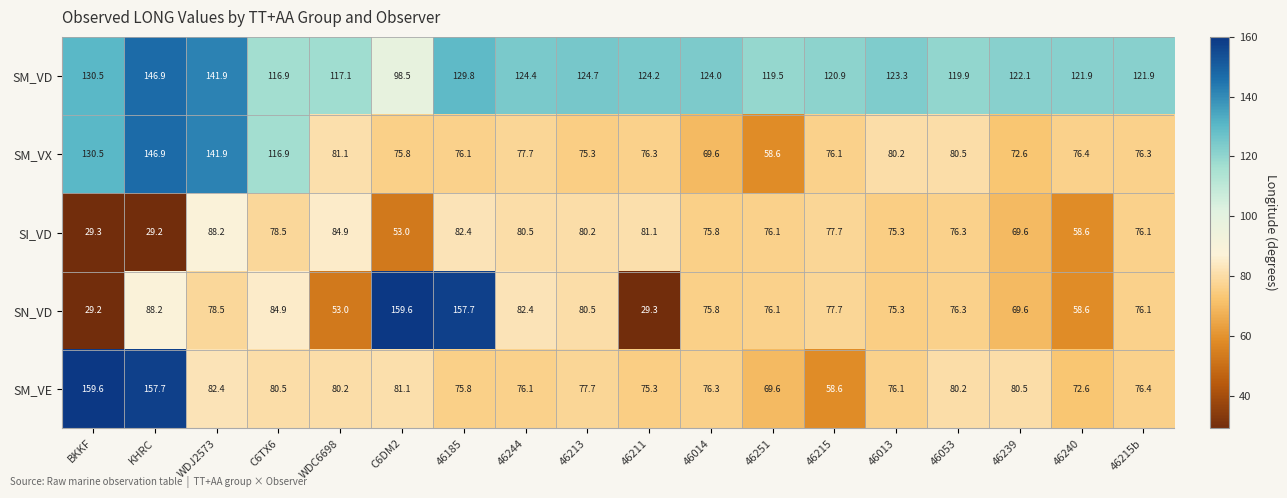

True or false: SN_VD has a value of 76.1 at 46251.

True